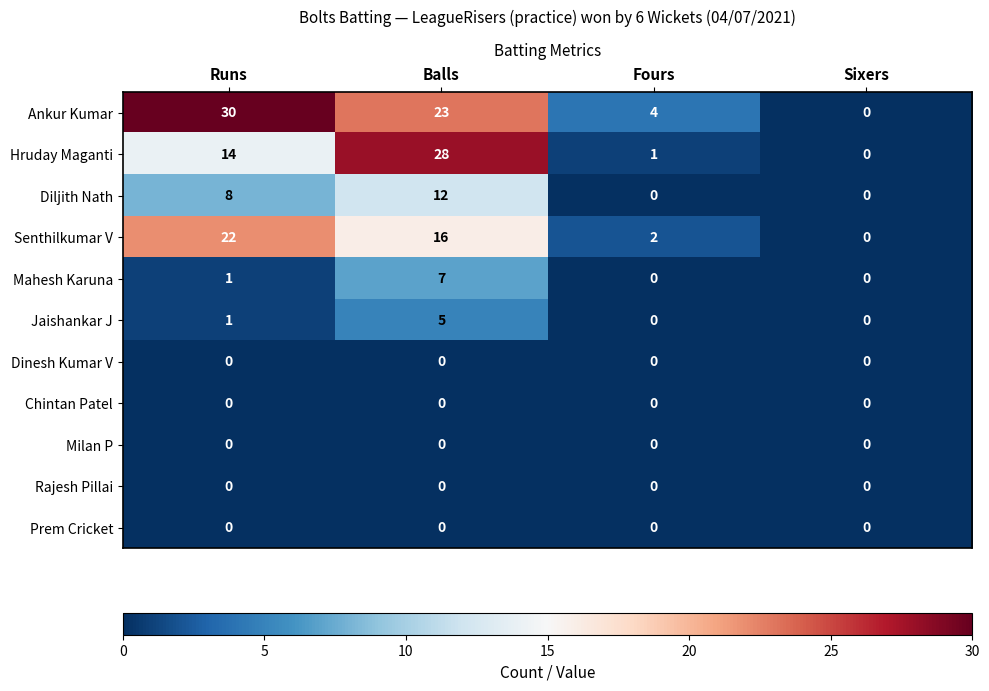

Count the number of categories in the chart.

4